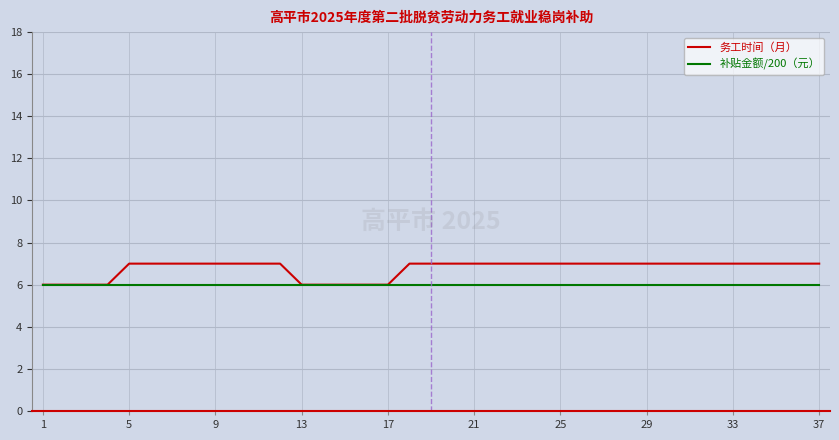

Which series has the largest range (max minus min)?

务工时间（月）